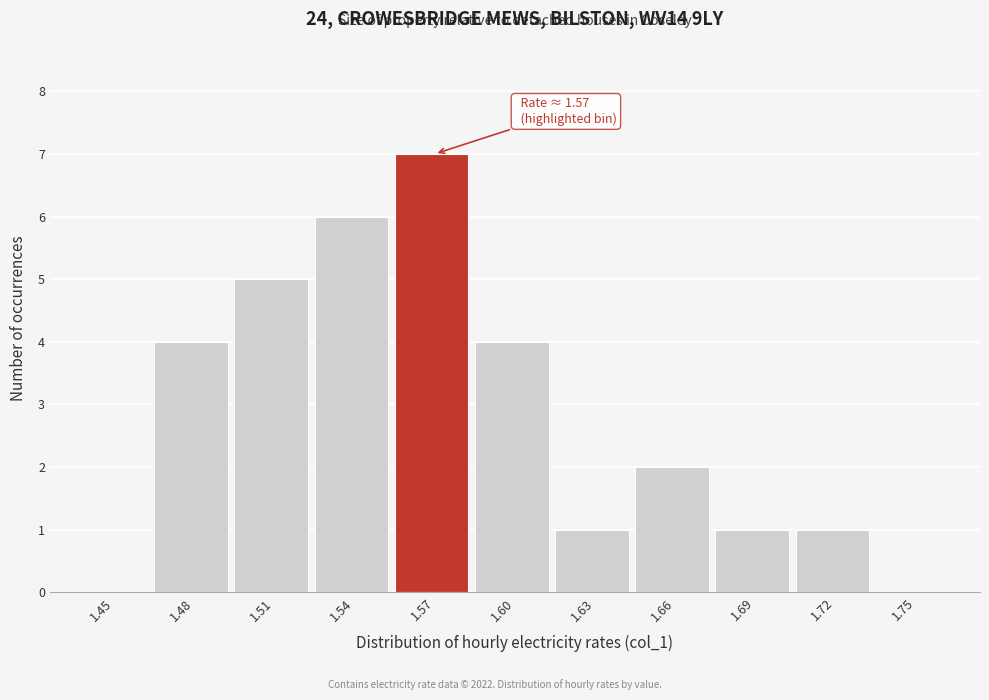

Reading left to right, extract all data points from this chart.

1.45=0	1.48=4	1.51=5	1.54=6	1.57=7	1.60=4	1.63=1	1.66=2	1.69=1	1.72=1	1.75=0